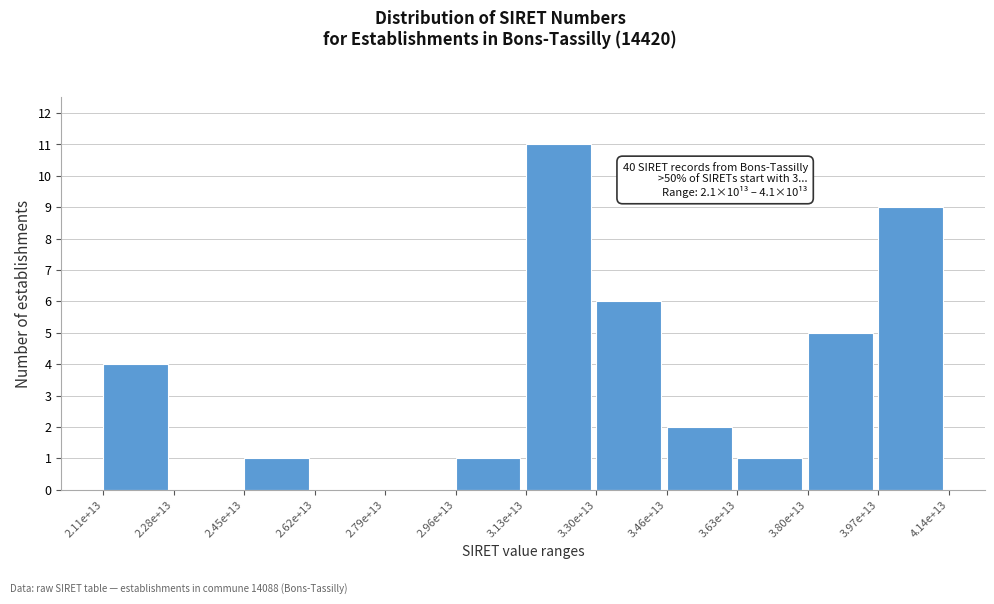

Reading right to left, list all the values displayed in this chart.

3.97e+13=9	3.80e+13=5	3.63e+13=1	3.46e+13=2	3.30e+13=6	3.13e+13=11	2.96e+13=1	2.79e+13=0	2.62e+13=0	2.45e+13=1	2.28e+13=0	2.11e+13=4